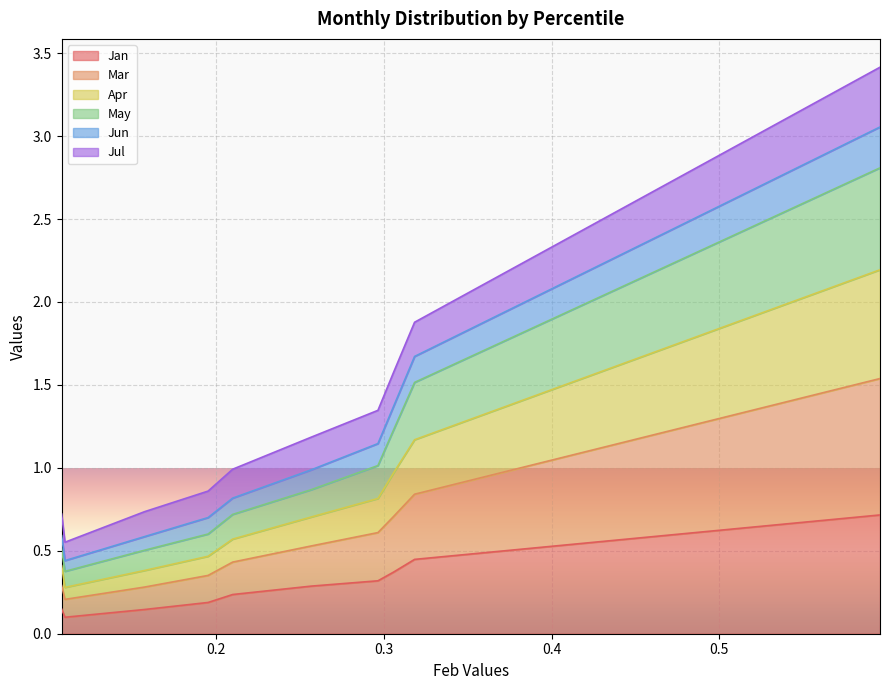

What is the sum of all Mar values?

13.3